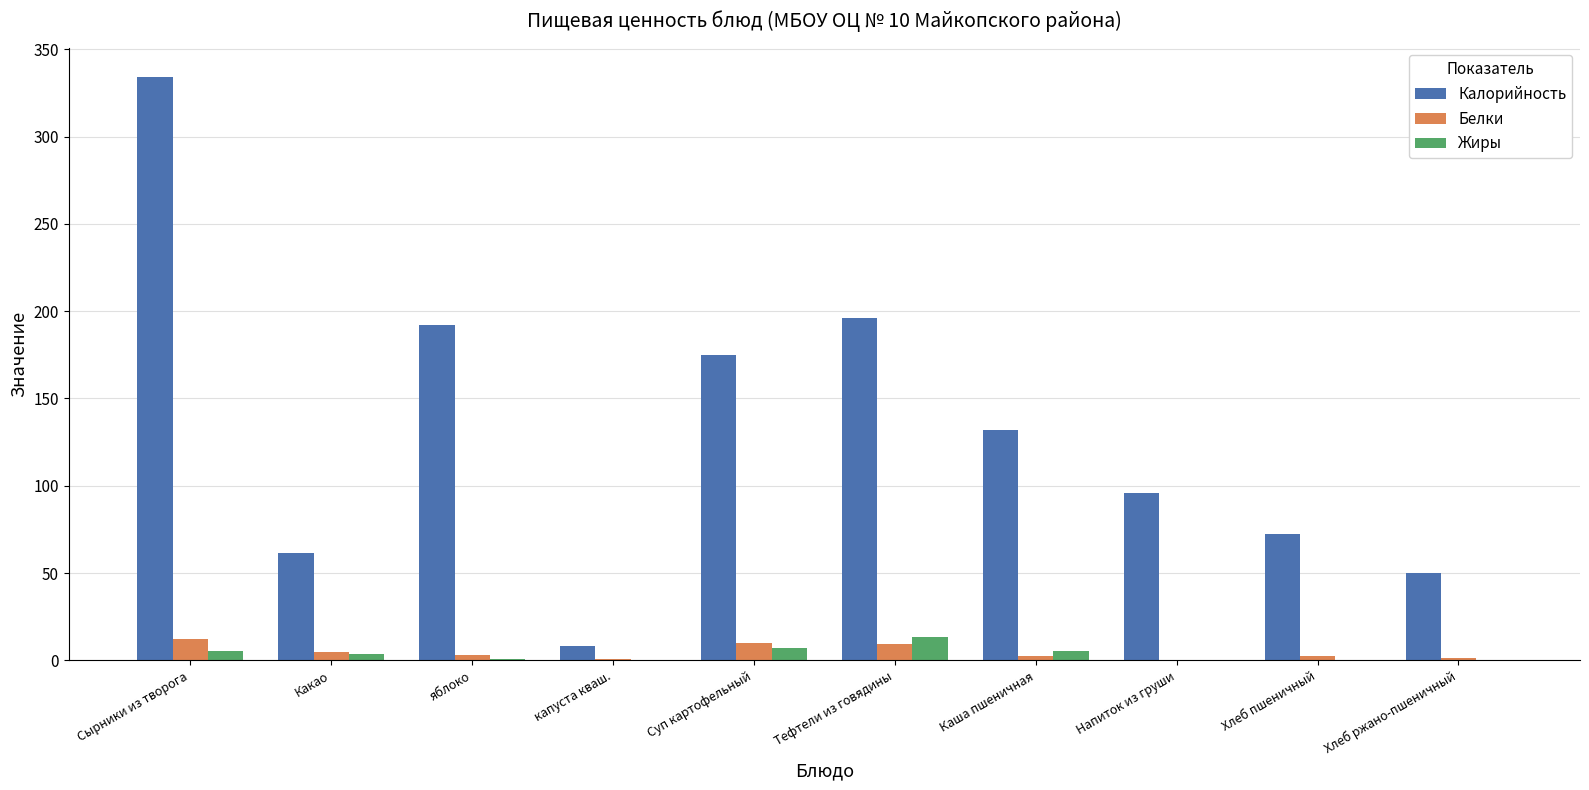

Which series has the largest total across all categories?

Калорийность